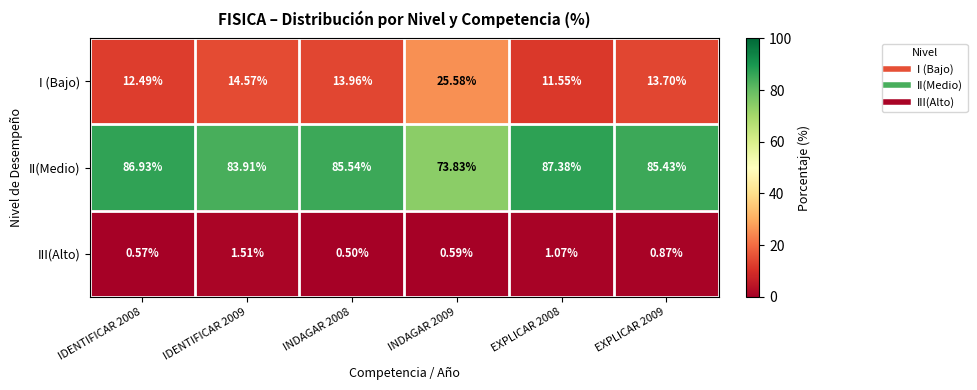

Rank the series by their average value, from lowest to highest.

III(Alto), I (Bajo), II(Medio)